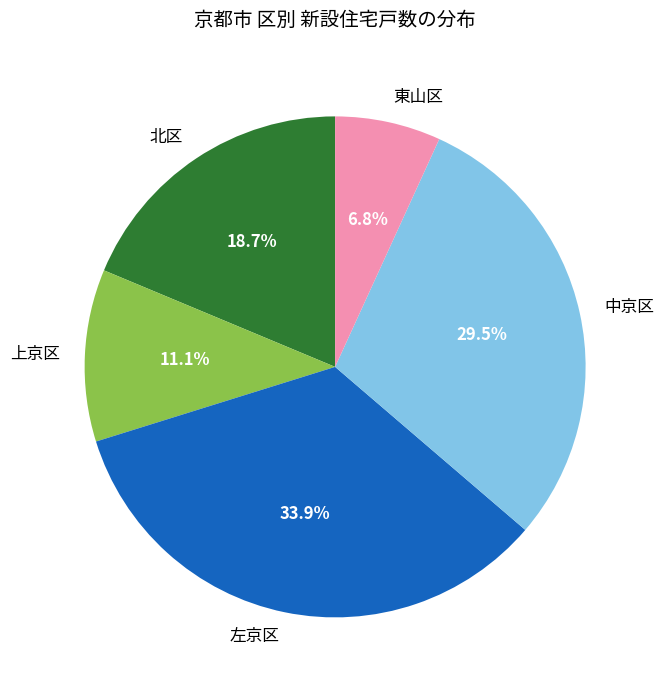

How many segments does this pie chart have?

5